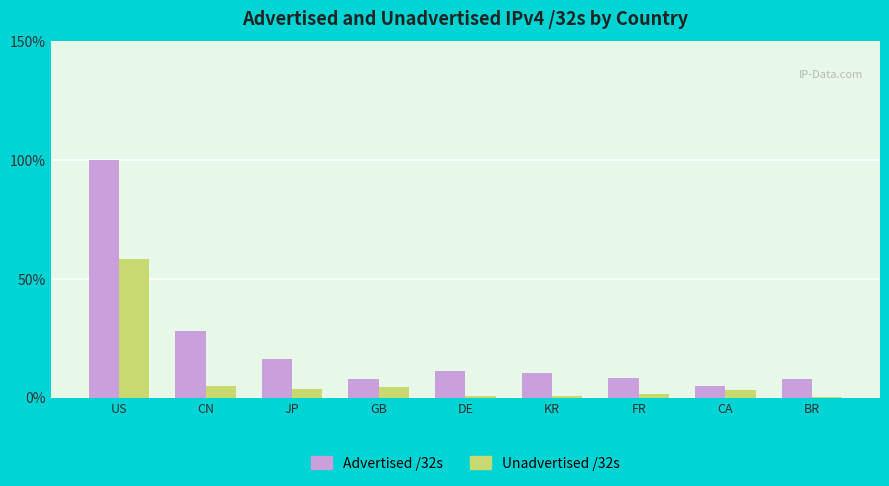

What is the sum of all Unadvertised /32s values?

77.8